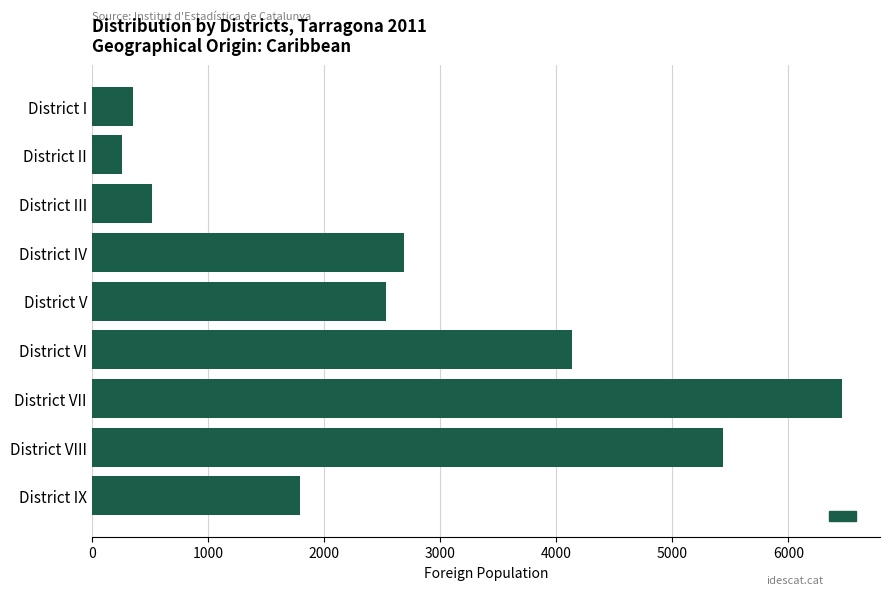

What is the difference between the second highest and second lowest values?

5081